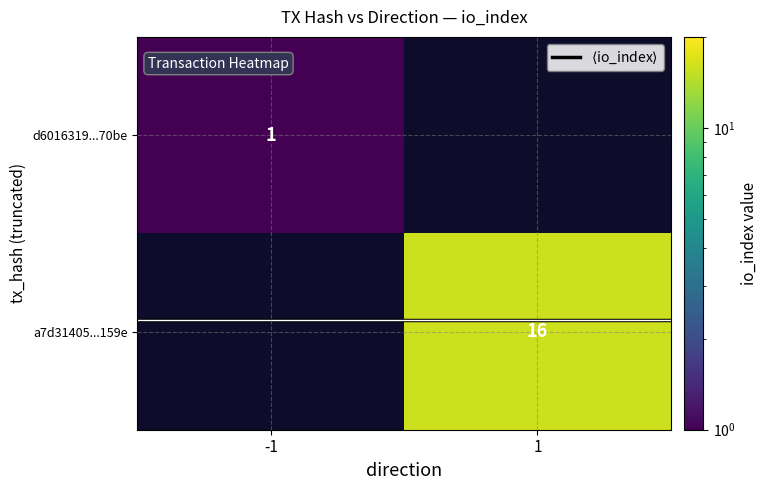

At which label is d6016319...70be closest to 1?

-1